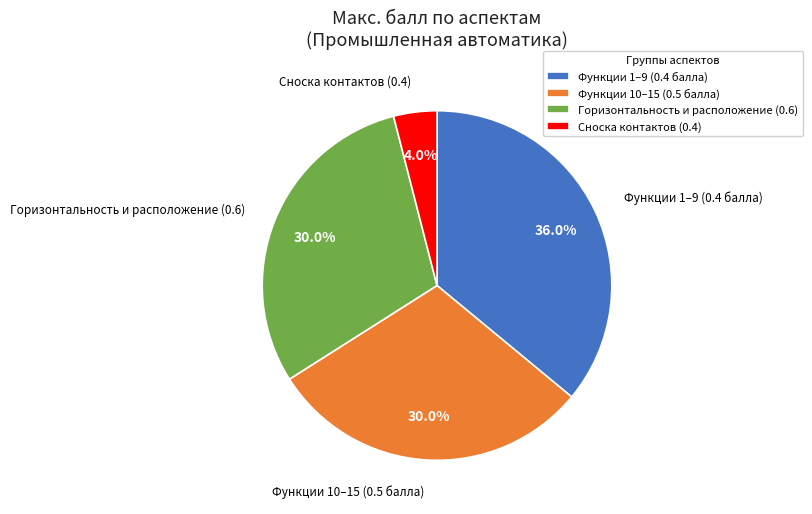

Is there any slice that represents more than half of the pie?

No